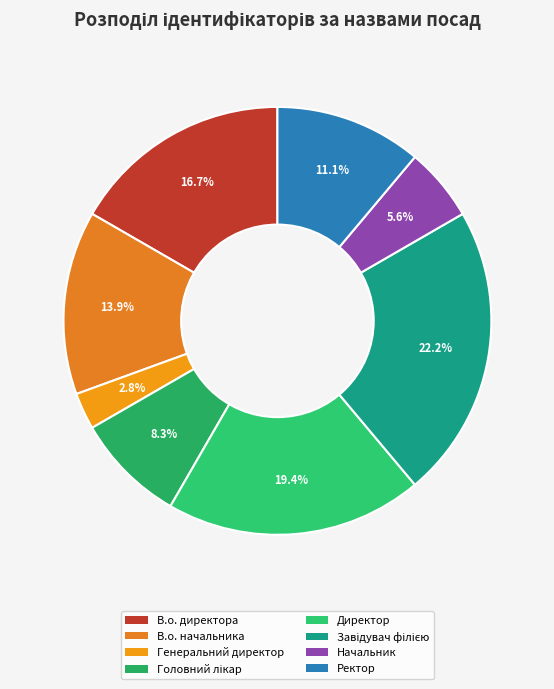

Does В.о. директора represent more than half of the total?

No